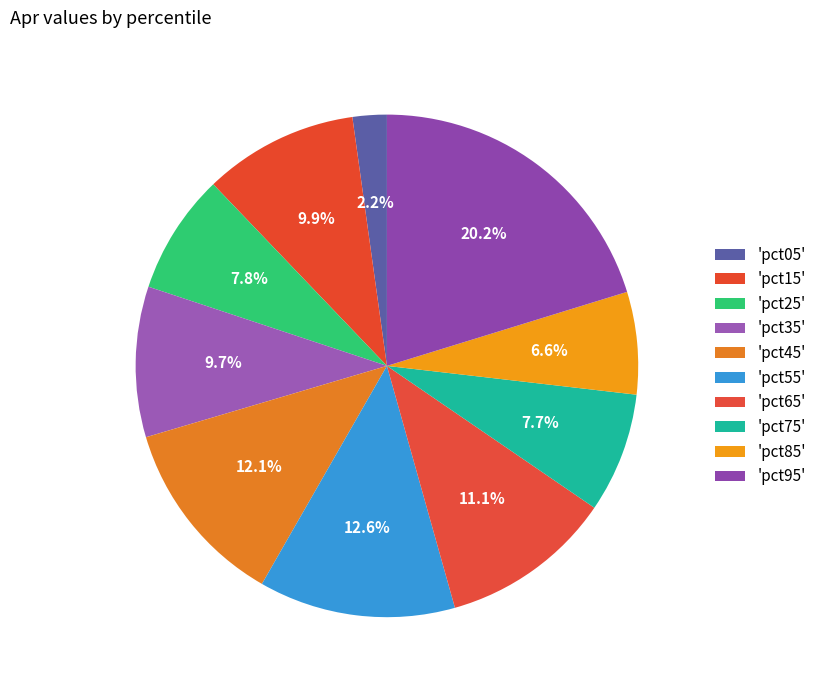

Count the number of slices in the pie.

10